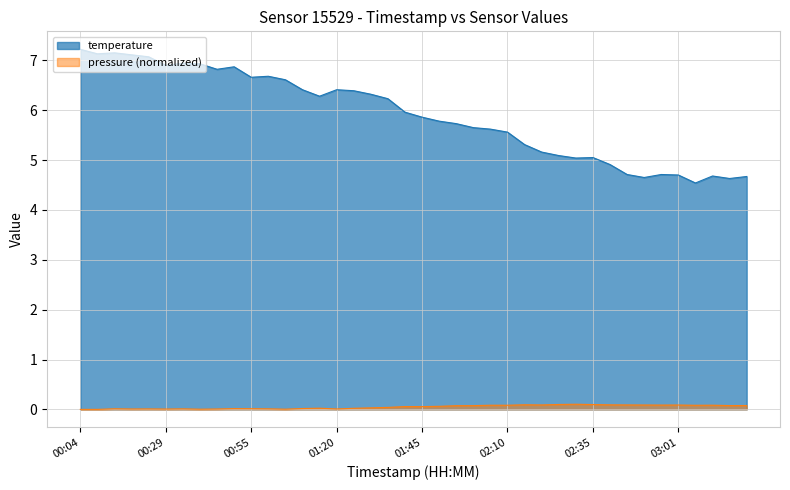

Does the chart have visible grid lines?

Yes